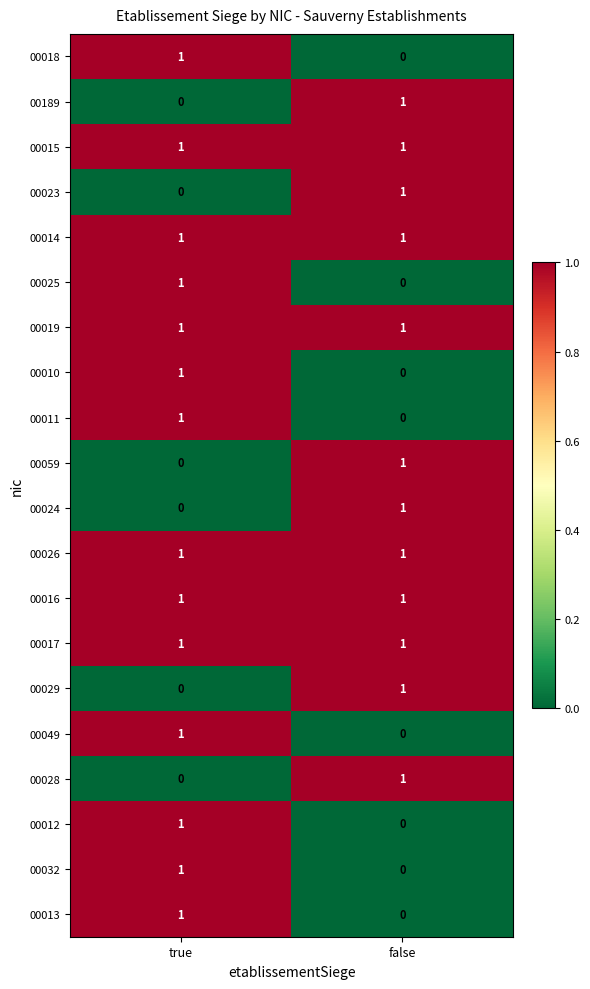

Is the value of 00013 at false greater than the value of 00025 at true?

No